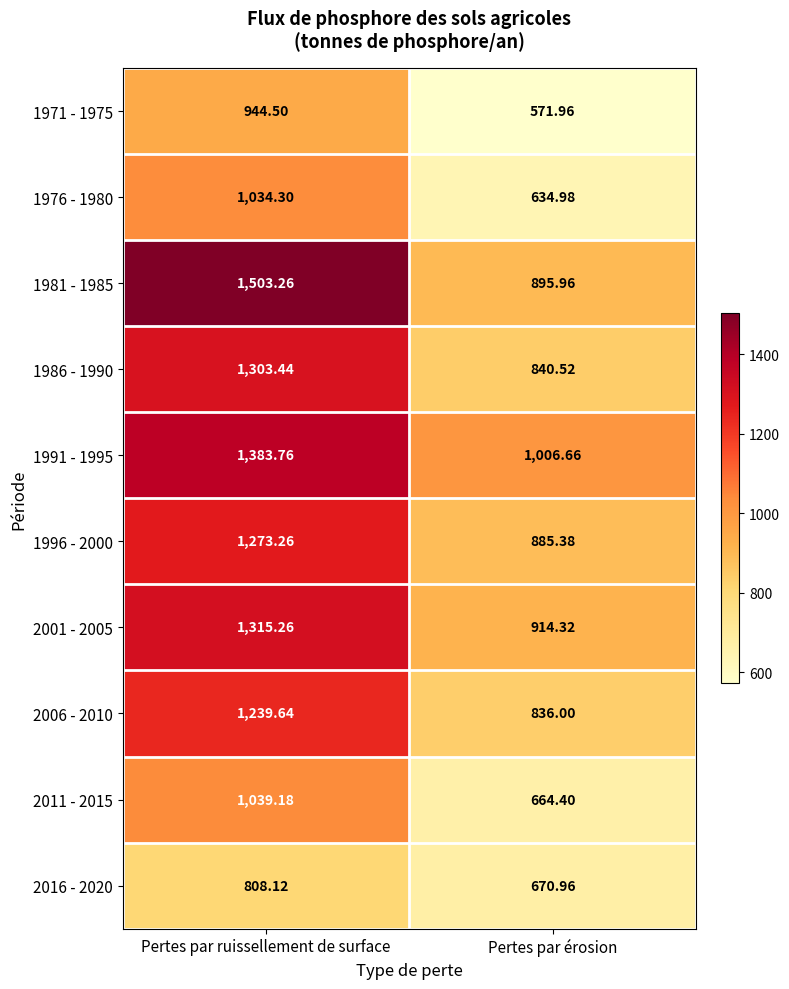

Is the value of 2016 - 2020 at Pertes par ruissellement de surface greater than the value of 2001 - 2005 at Pertes par érosion?

No